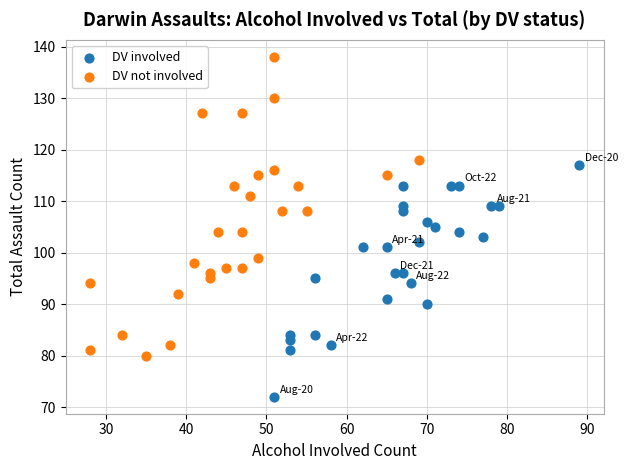

Which series has the widest spread of Y values?

DV not involved